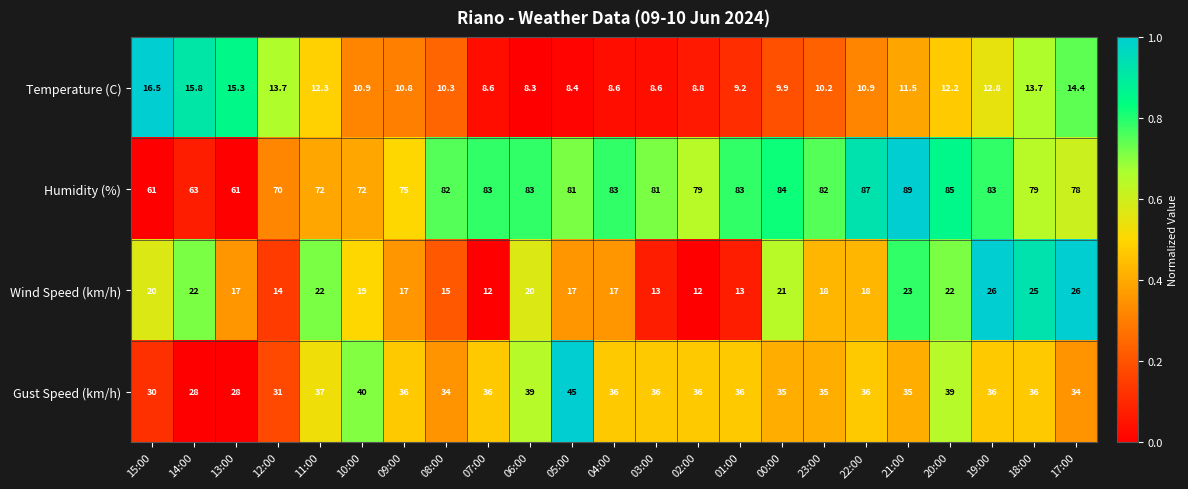

Rank the series at 07:00 from lowest to highest value.

Temperature (C), Wind Speed (km/h), Gust Speed (km/h), Humidity (%)